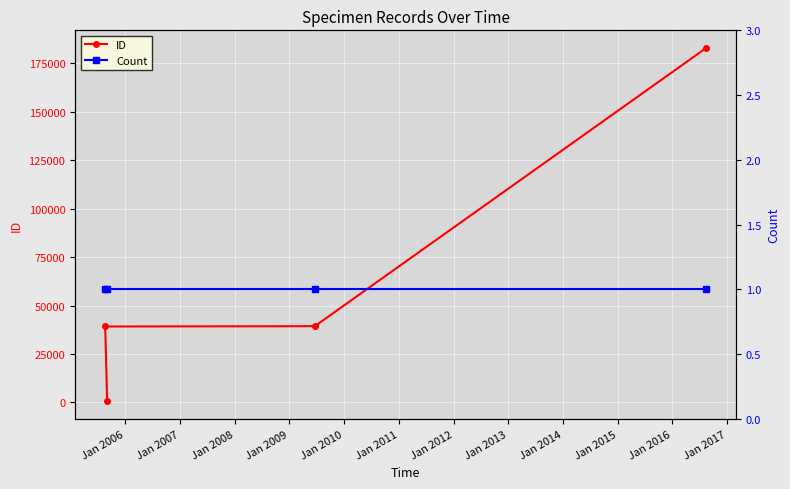

What is the highest value of the ID series?

182904